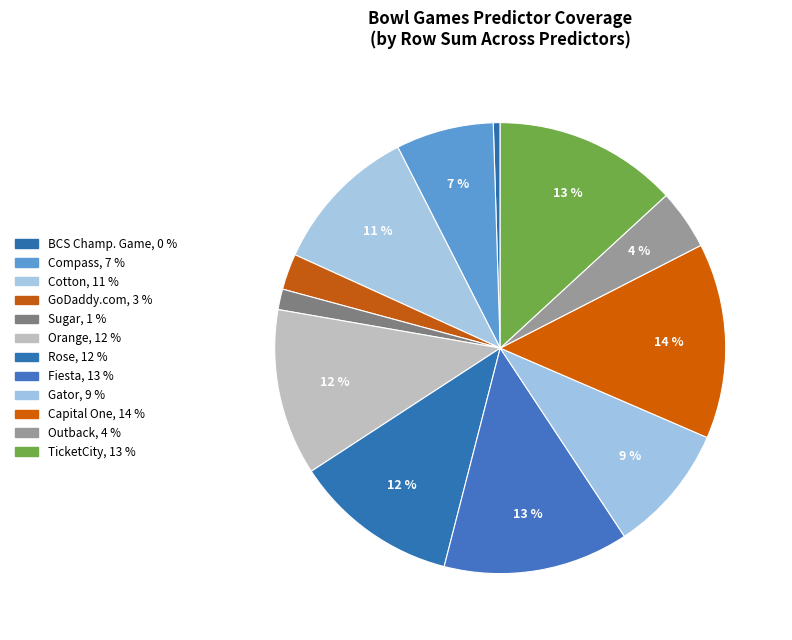

How many slices are in this pie chart?

12